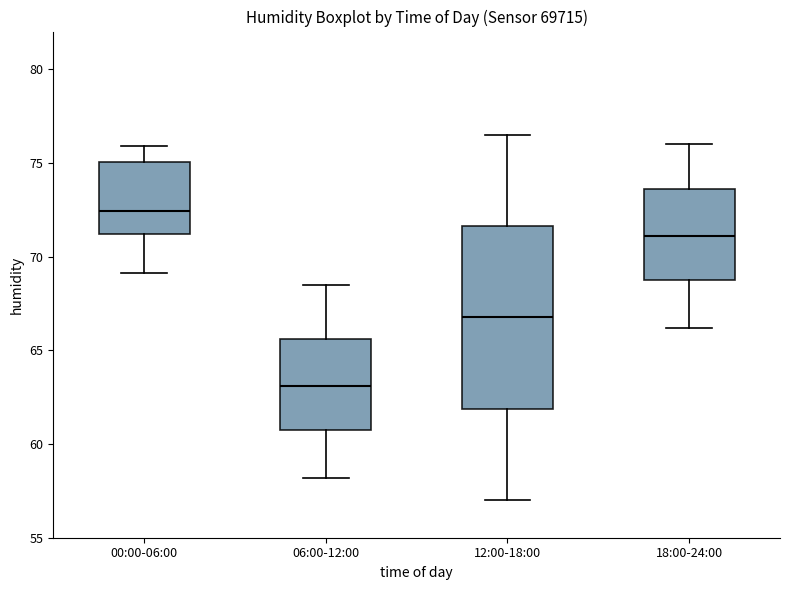

Which box has the lowest median line?

06:00-12:00